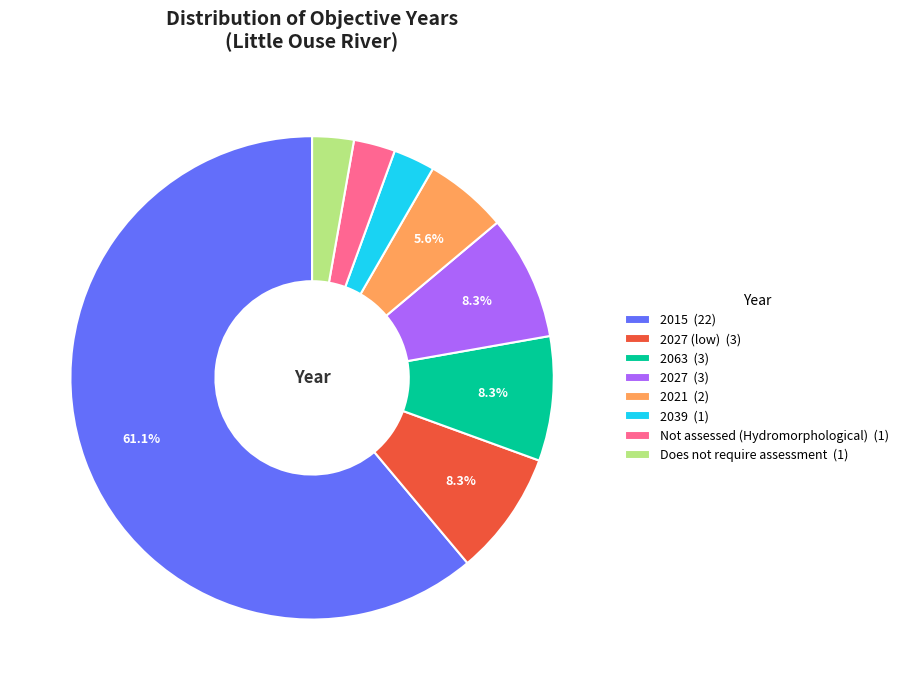

Is there a majority slice in this chart?

Yes